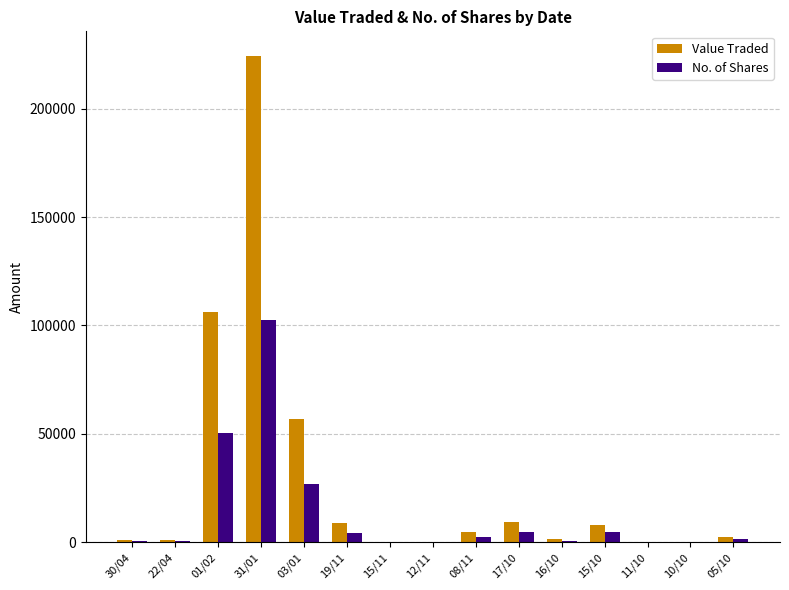

Count the number of data series in this chart.

2